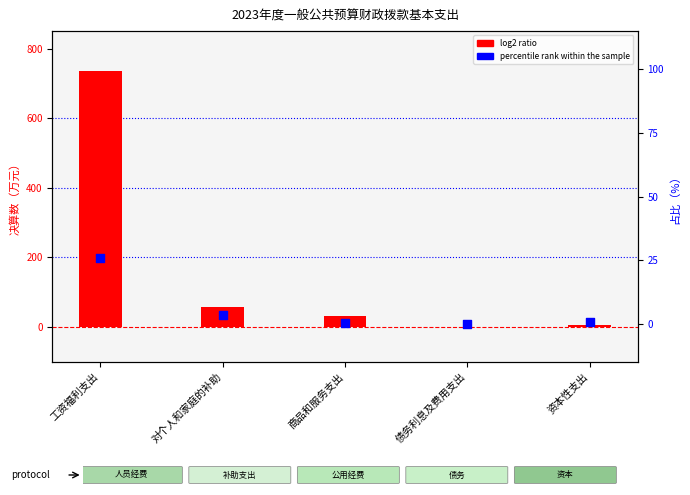

What are all the series names shown in the legend?

log2 ratio, percentile rank within the sample